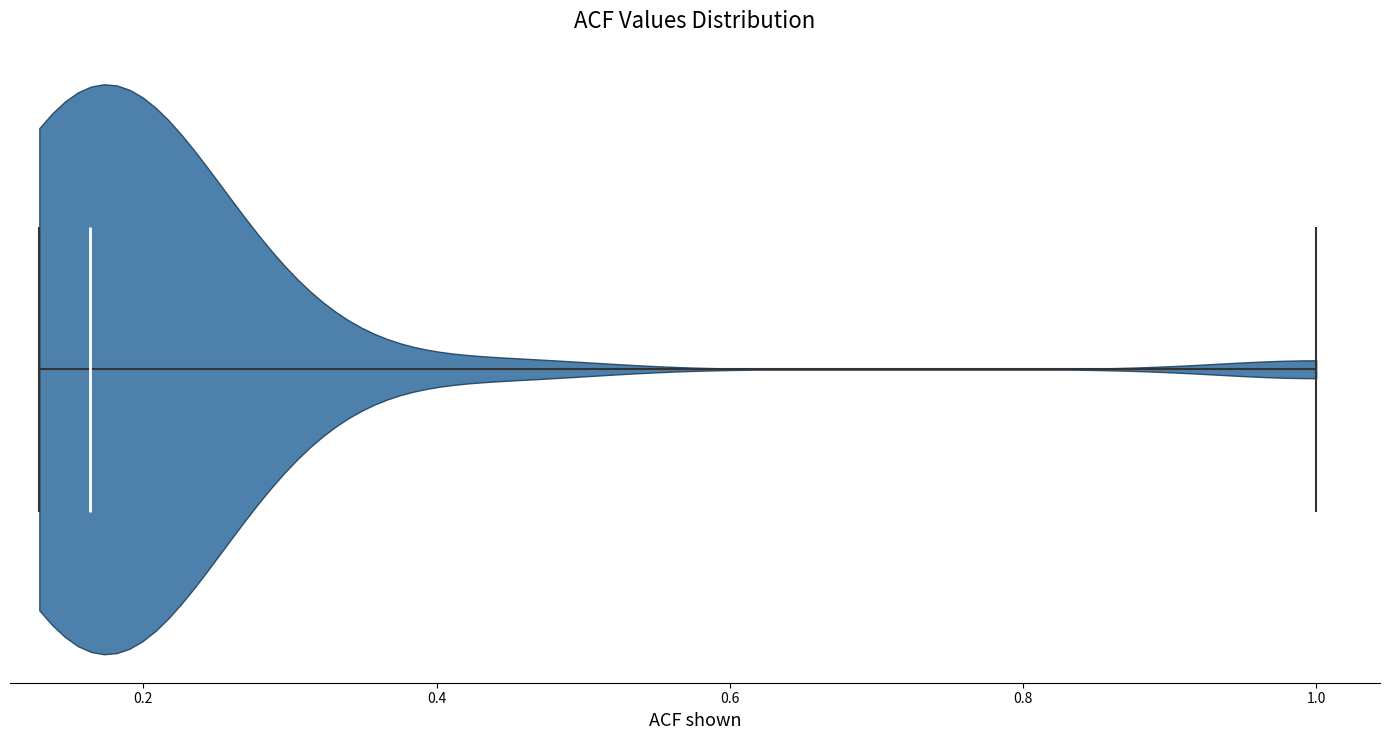

Read this violin plot against the x-axis: where its median line is, and the lowest and highest points the violin reaches. The values are not printed on the chart, so give them approximately, as read against the axis.

median line 0.16, lowest point 0.12, highest point 1.00